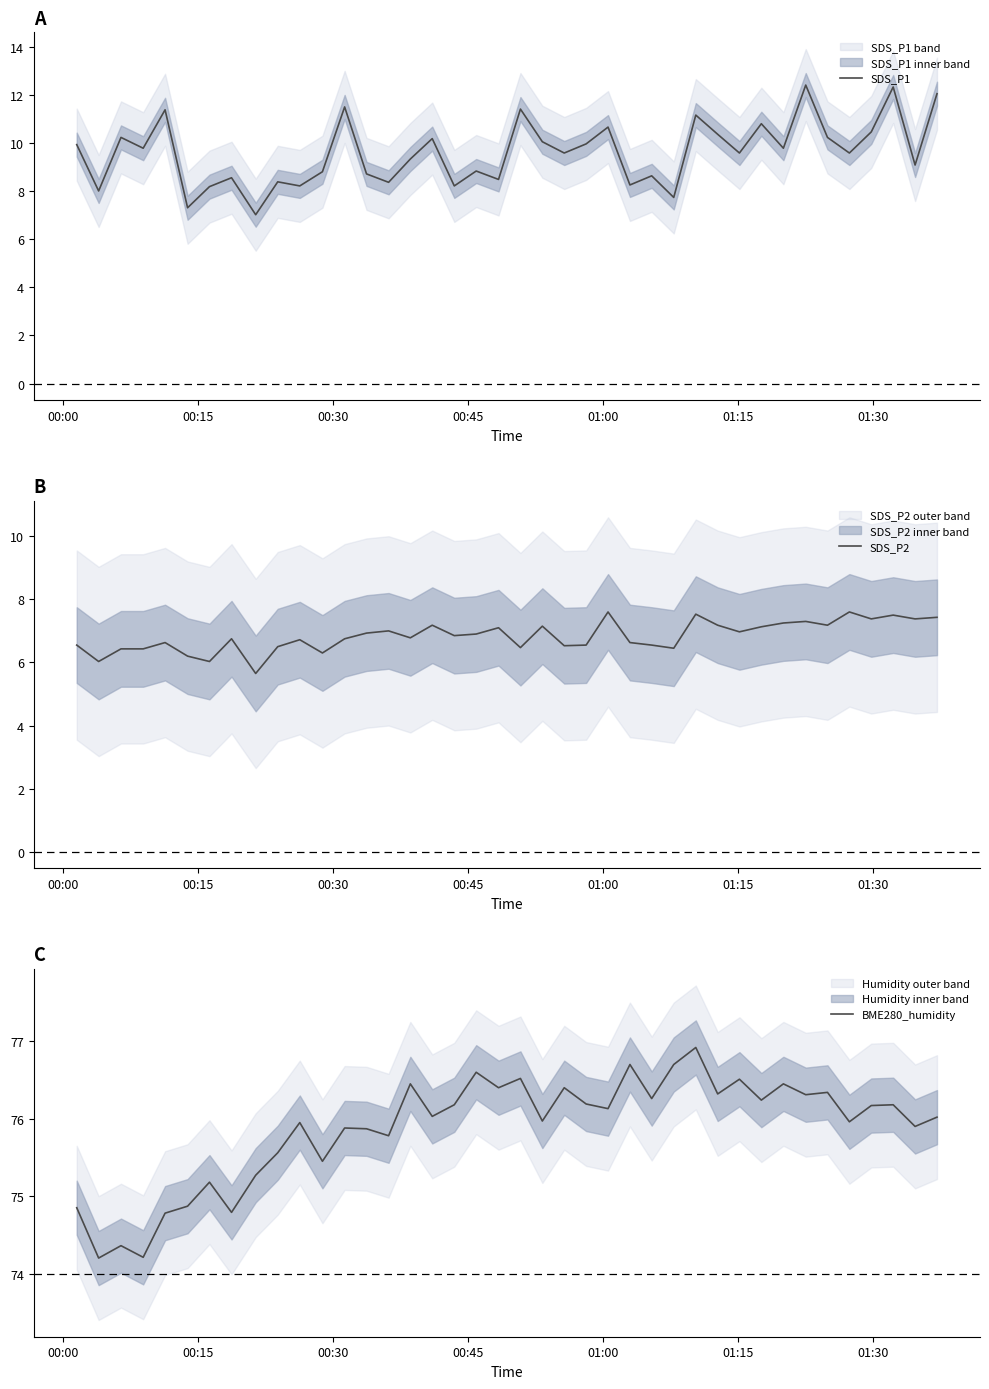

Reading left to right, what are all the values shown in this chart?

SDS_P1: 9.9	8.0	10.2	9.8	11.4	7.3	8.2	8.6	7.0	8.4	8.2	8.8	11.5	8.7	8.4	9.3	10.2	8.2	8.8	8.5	11.4	10.1	9.6	10.0	10.7	8.3	8.7	7.8	11.2	10.4	9.6	10.8	9.8	12.4	10.2	9.6	10.5	12.3	9.1	12.1
SDS_P2: 6.5	6.0	6.4	6.4	6.6	6.2	6.0	6.8	5.7	6.5	6.7	6.3	6.8	6.9	7.0	6.8	7.2	6.8	6.9	7.1	6.5	7.2	6.5	6.5	7.6	6.6	6.5	6.5	7.5	7.2	7.0	7.1	7.2	7.3	7.2	7.6	7.4	7.5	7.4	7.4
BME280_humidity: 74.8	74.2	74.4	74.2	74.8	74.9	75.2	74.8	75.3	75.6	76.0	75.5	75.9	75.9	75.8	76.5	76.0	76.2	76.6	76.4	76.5	76.0	76.4	76.2	76.1	76.7	76.3	76.7	76.9	76.3	76.5	76.2	76.5	76.3	76.3	76.0	76.2	76.2	75.9	76.0